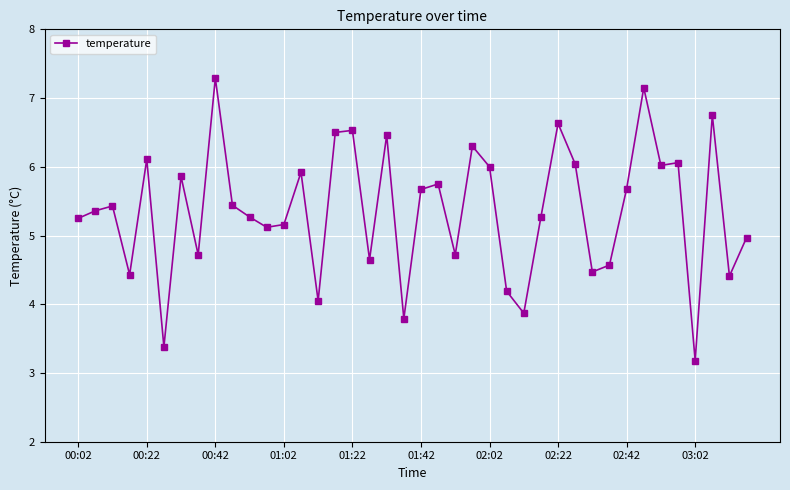

What is the average value?

5.4